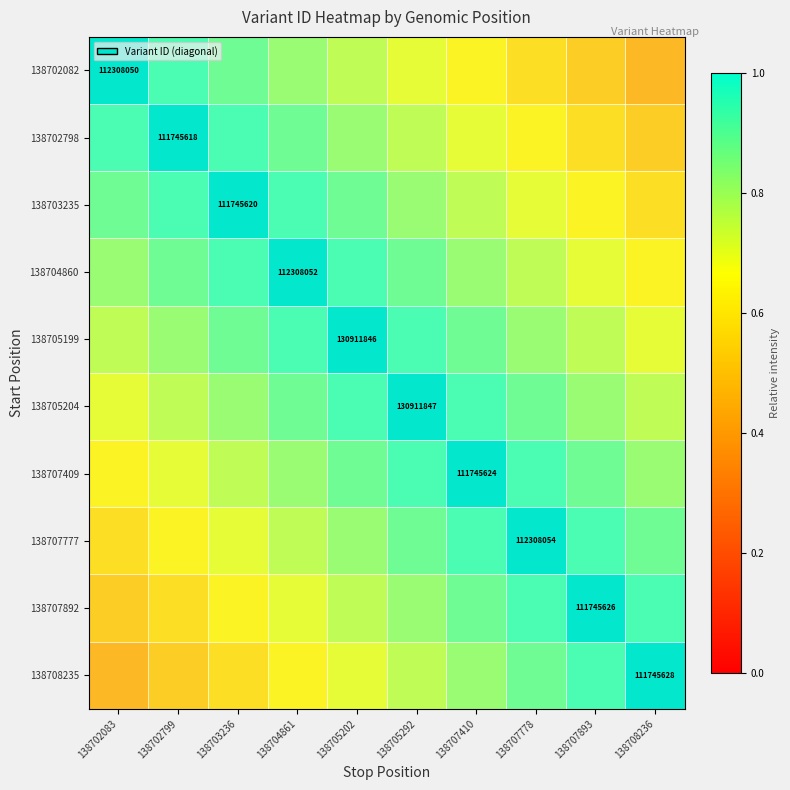

What is the spread (max minus min) of values at 138705292?

0.3